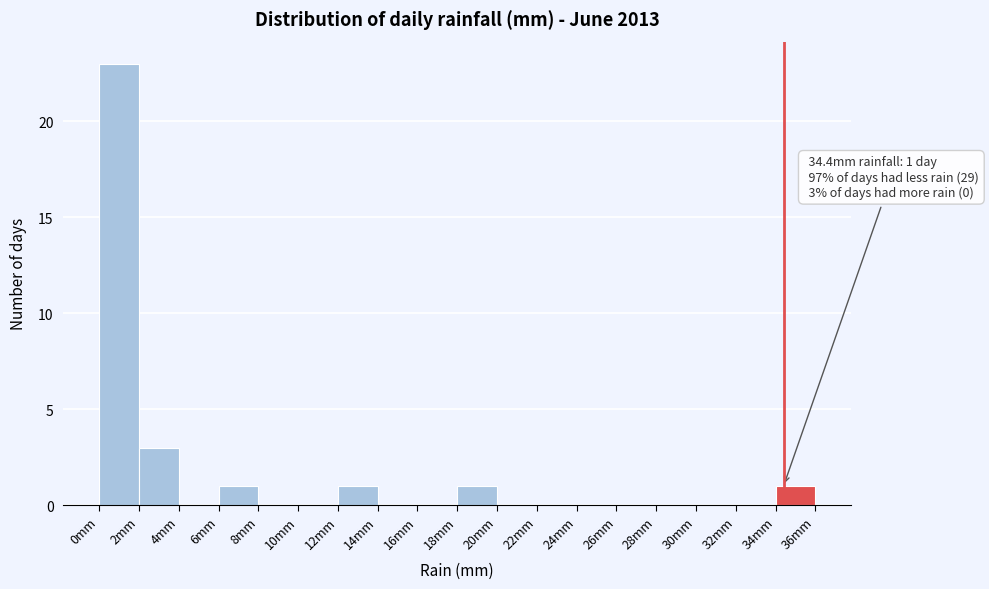

Which range on the x-axis has the tallest bar?

0 to 2